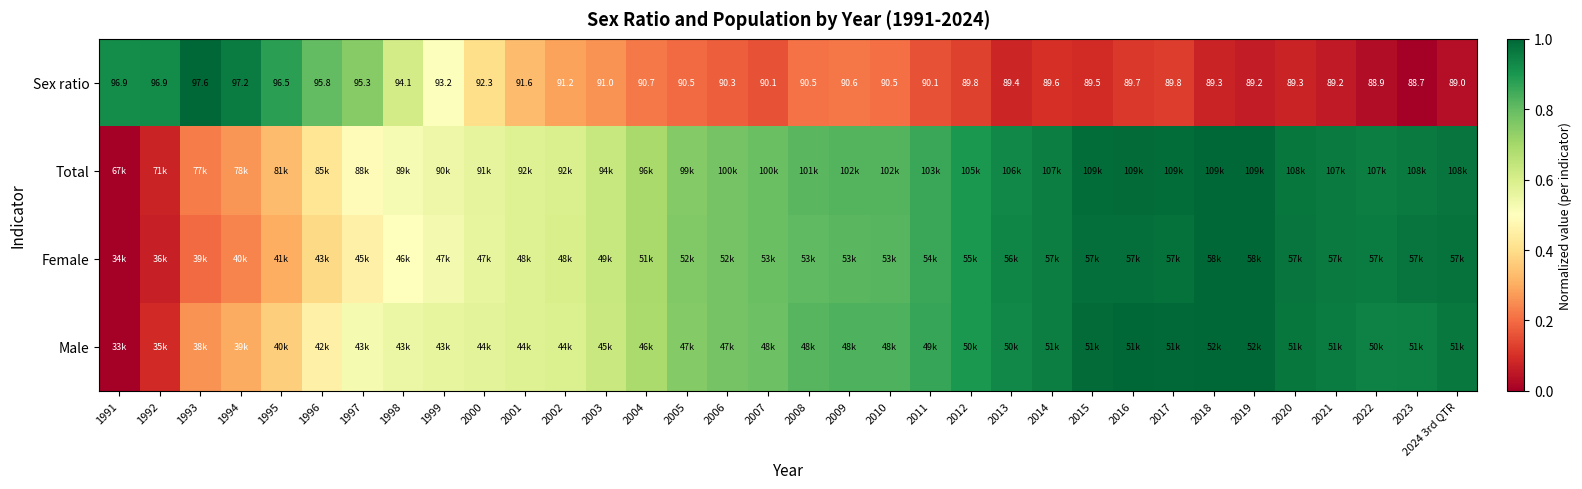

What is the approximate value of Female at 2003?

0.6